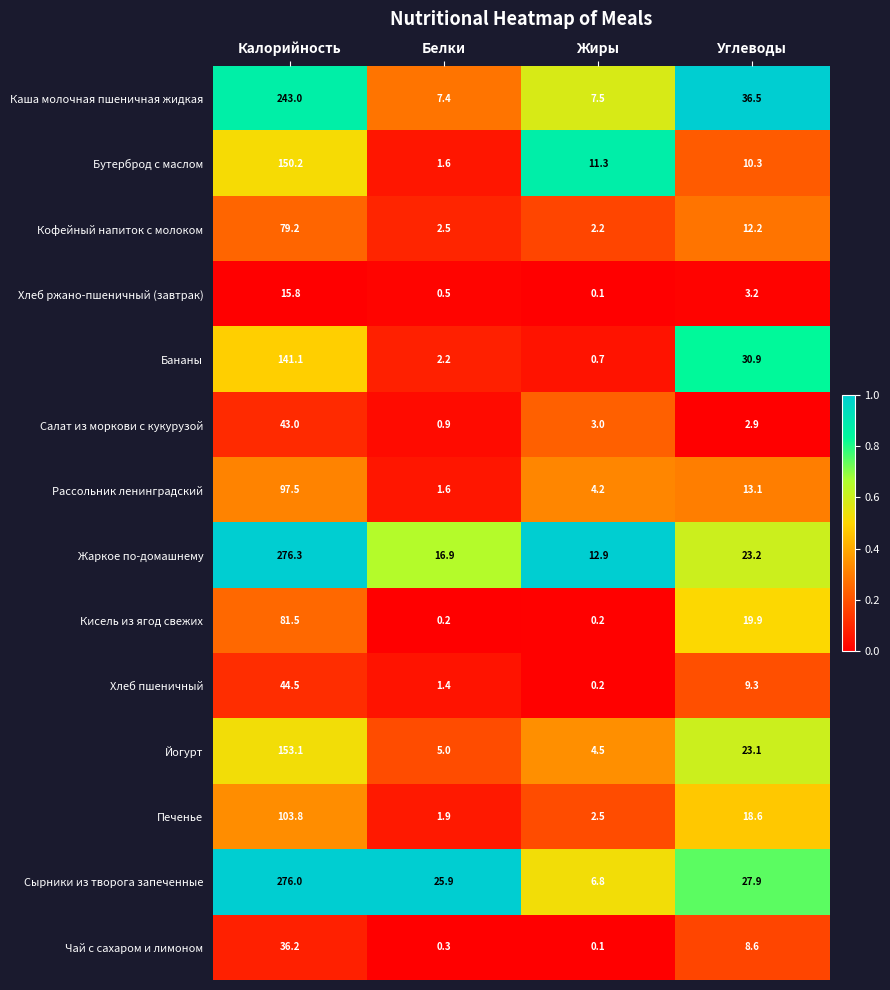

What is the total value across all series at Жиры?

56.2